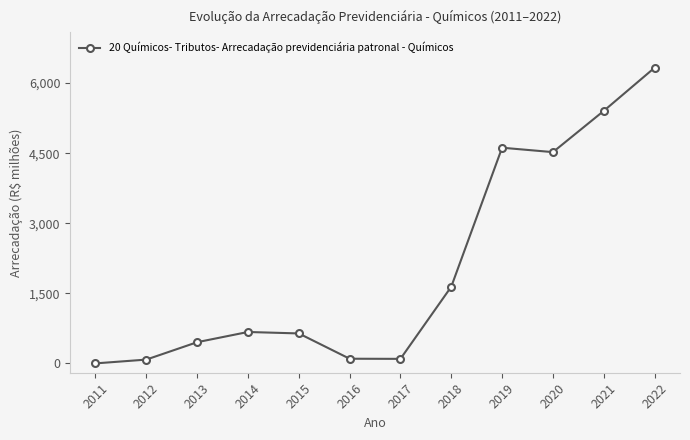

Where is the data nearest to the value 3164?

2020